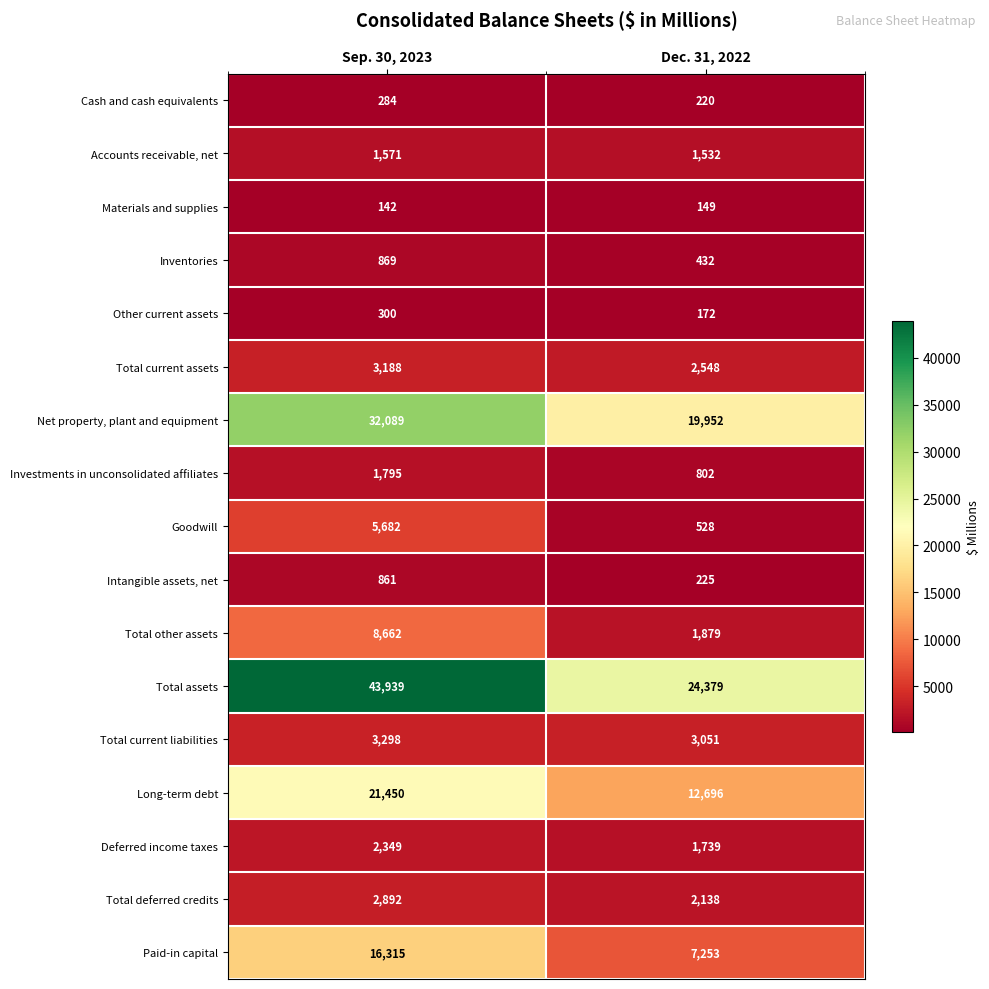

Is it true that Long-term debt equals 19168 at Dec. 31, 2022?

False